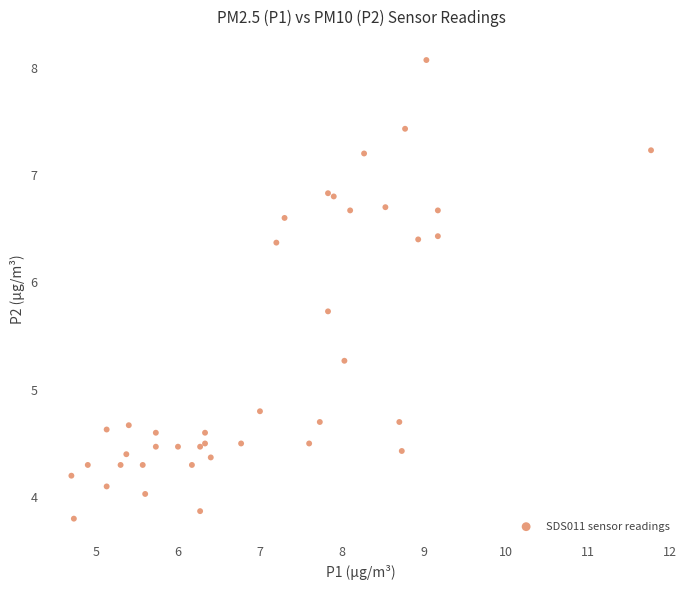

What Y value in the scatter plot is closest to 5?

4.8